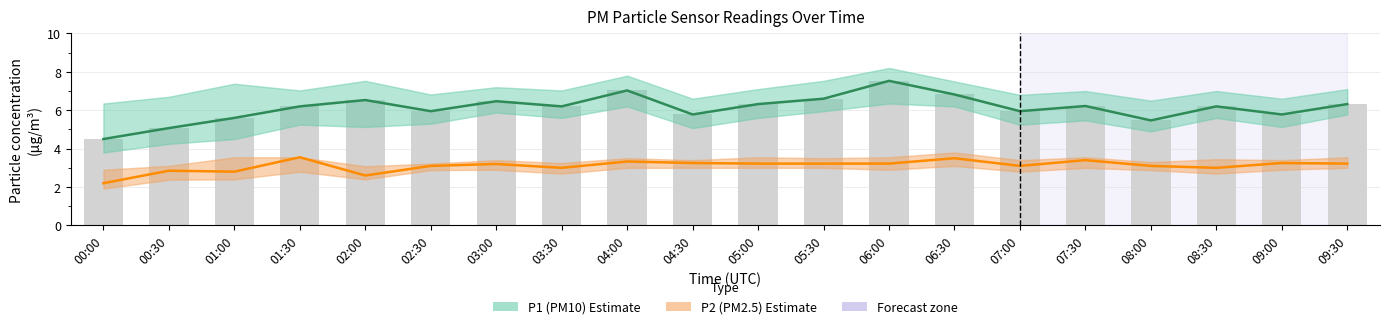

What is the sum of all P1 (PM10) values?

122.5